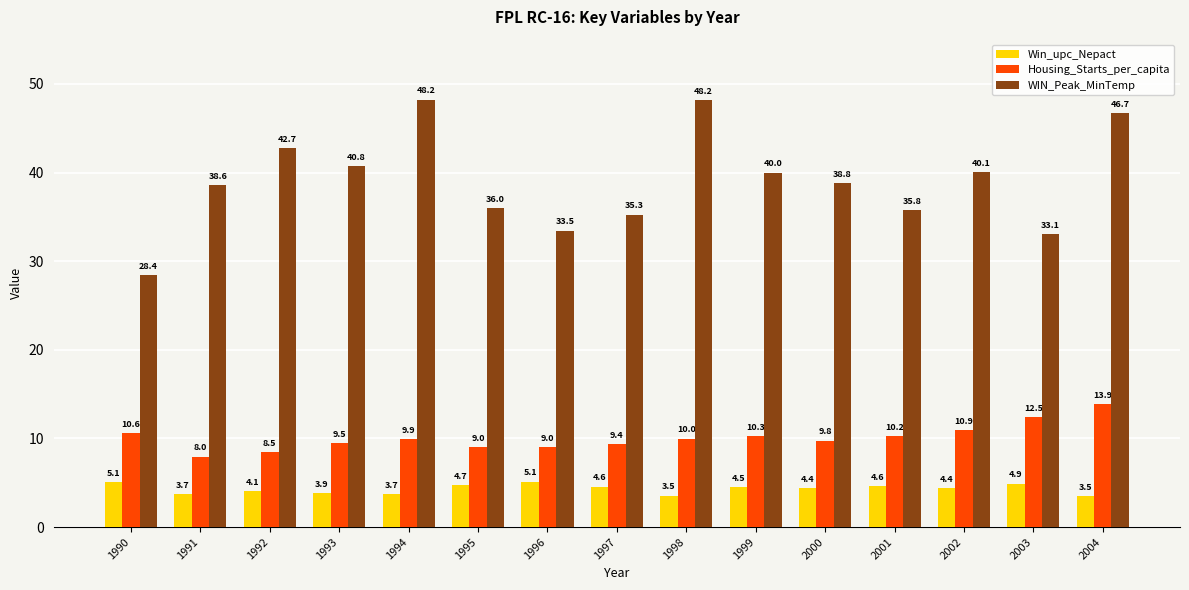

What are all the series names shown in the legend?

Win_upc_Nepact, Housing_Starts_per_capita, WIN_Peak_MinTemp